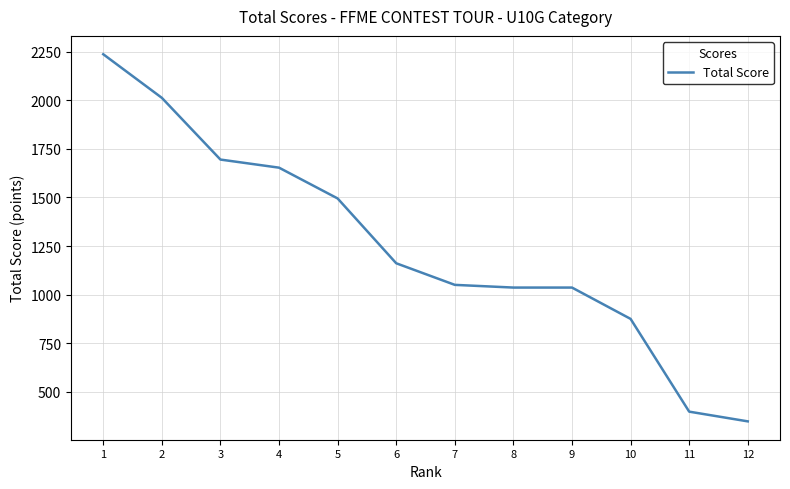

What is the greatest value displayed?

2236.6